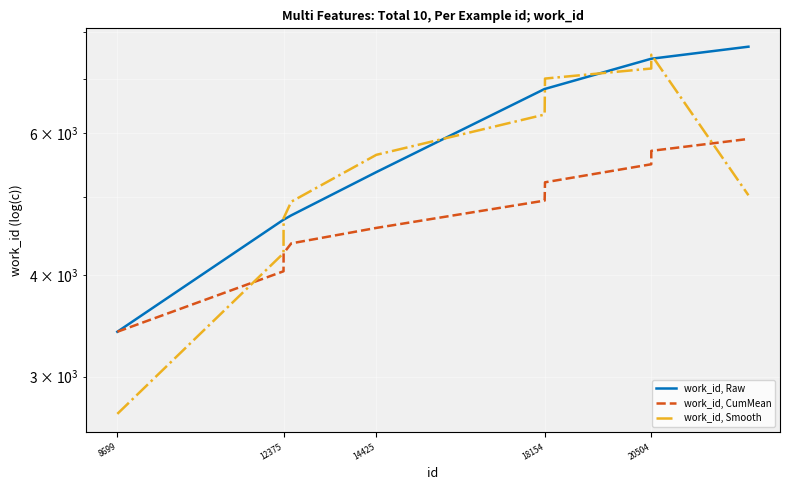

List the series in order of their peak value, lowest first.

work_id, CumMean, work_id, Smooth, work_id, Raw